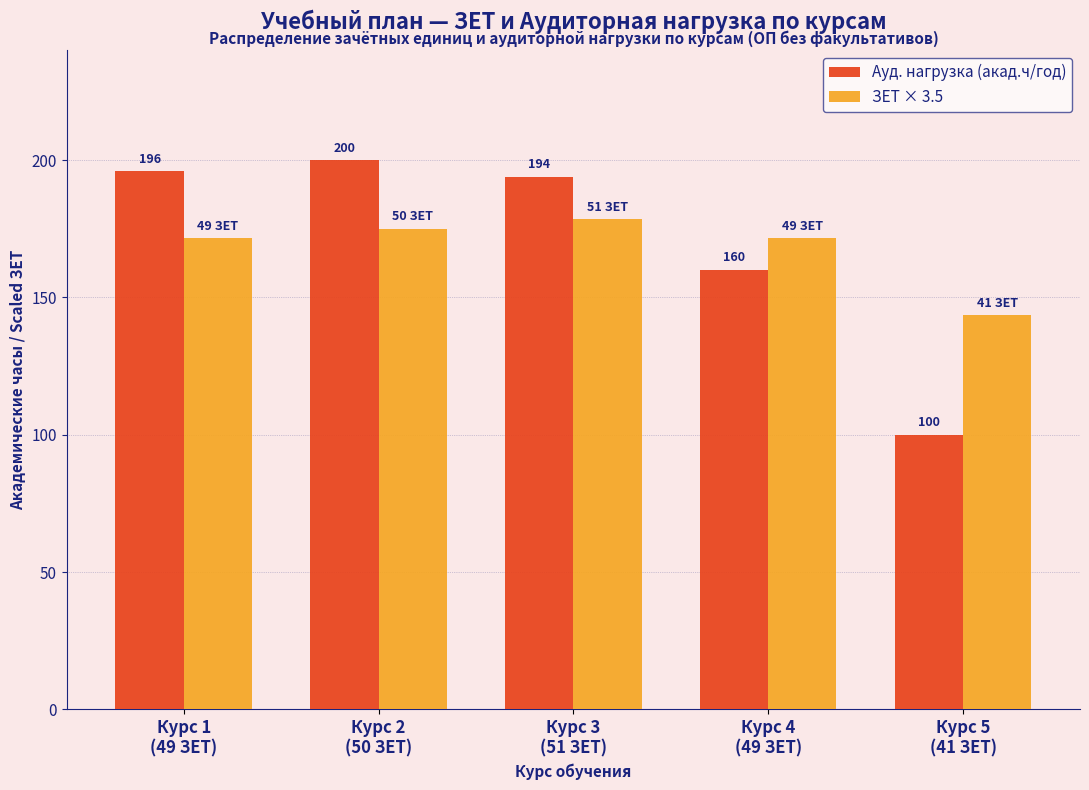

What is the highest value of the Ауд. нагрузка (акад.ч/год) series?

200.0